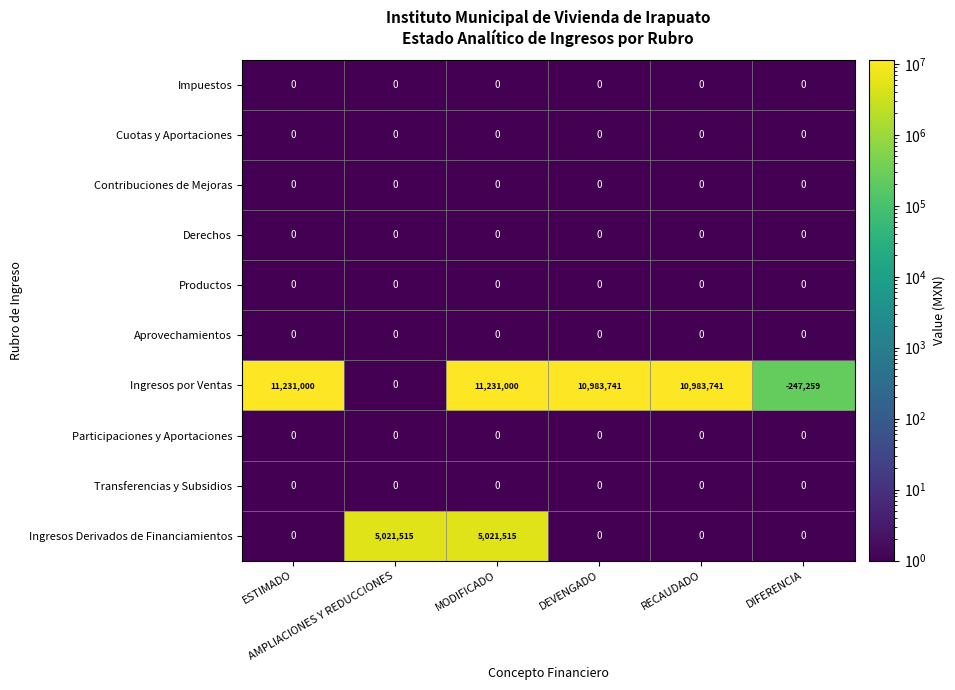

Which series has the largest total across all categories?

Ingresos por Ventas